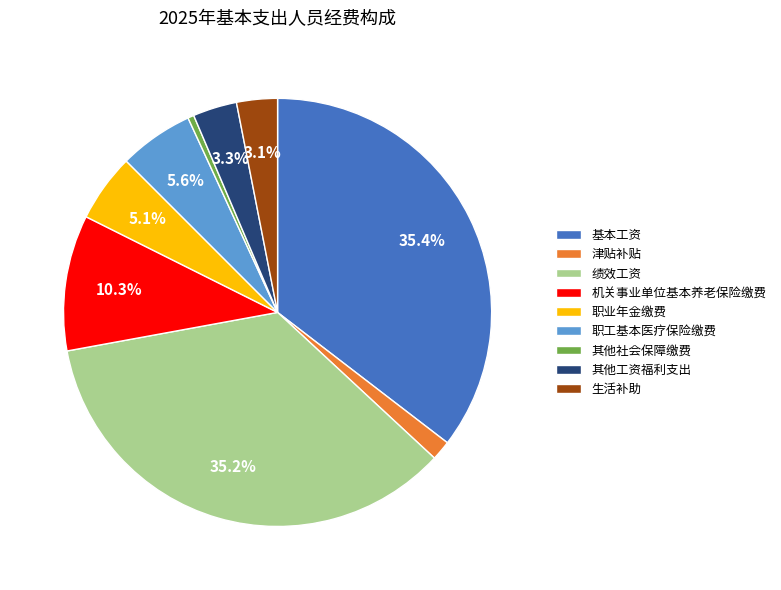

Approximately how many times larger is the value at 生活补助 compared to 津贴补贴?

2.1